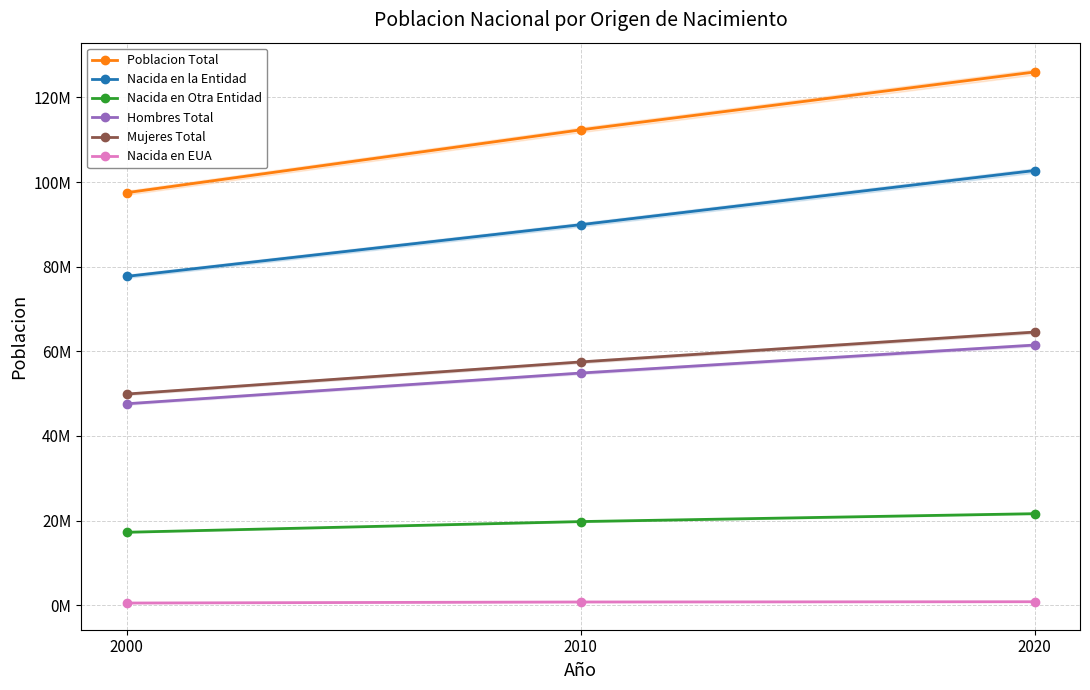

What is the spread (max minus min) of values at 2020?

125216758